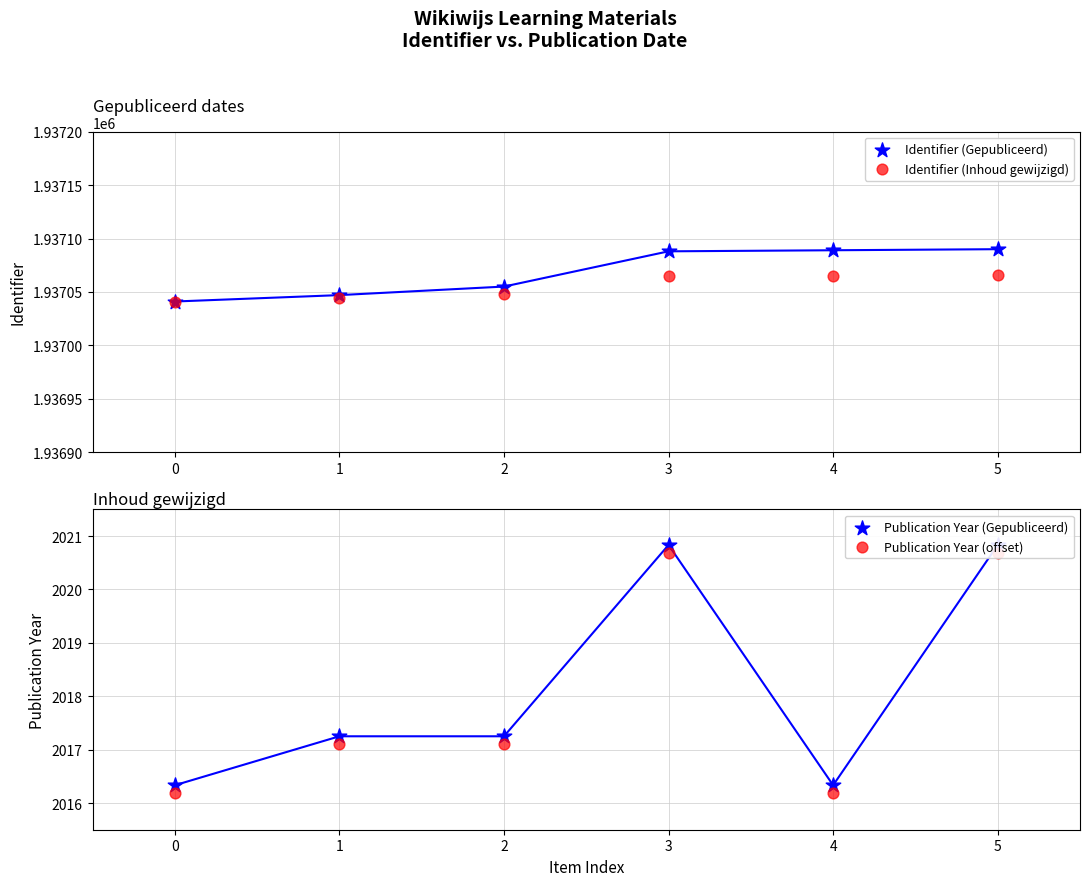

What are all the series names shown in the legend?

Identifier (Gepubliceerd), Identifier (Inhoud gewijzigd), Publication Year (Gepubliceerd), Publication Year (offset)